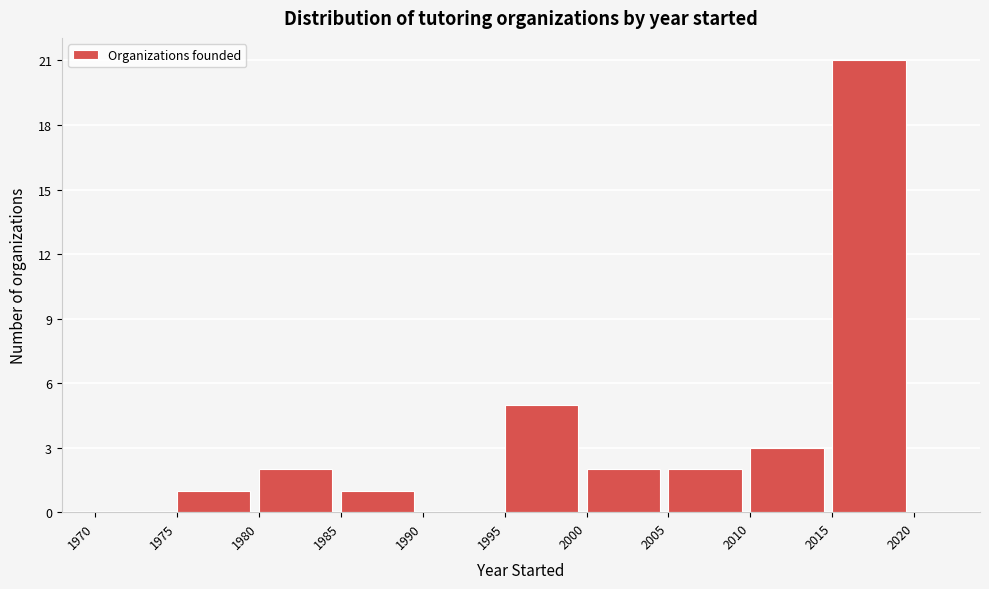

Reading left to right, transcribe this chart: for each bar, give the range it covers on the x-axis and its height. The values are not printed on the chart, so give them approximately, as read against the axis.

1970 to 1975: 0
1975 to 1980: 1
1980 to 1985: 2
1985 to 1990: 1
1990 to 1995: 0
1995 to 2000: 5
2000 to 2005: 2
2005 to 2010: 2
2010 to 2015: 3
2015 to 2020: 21